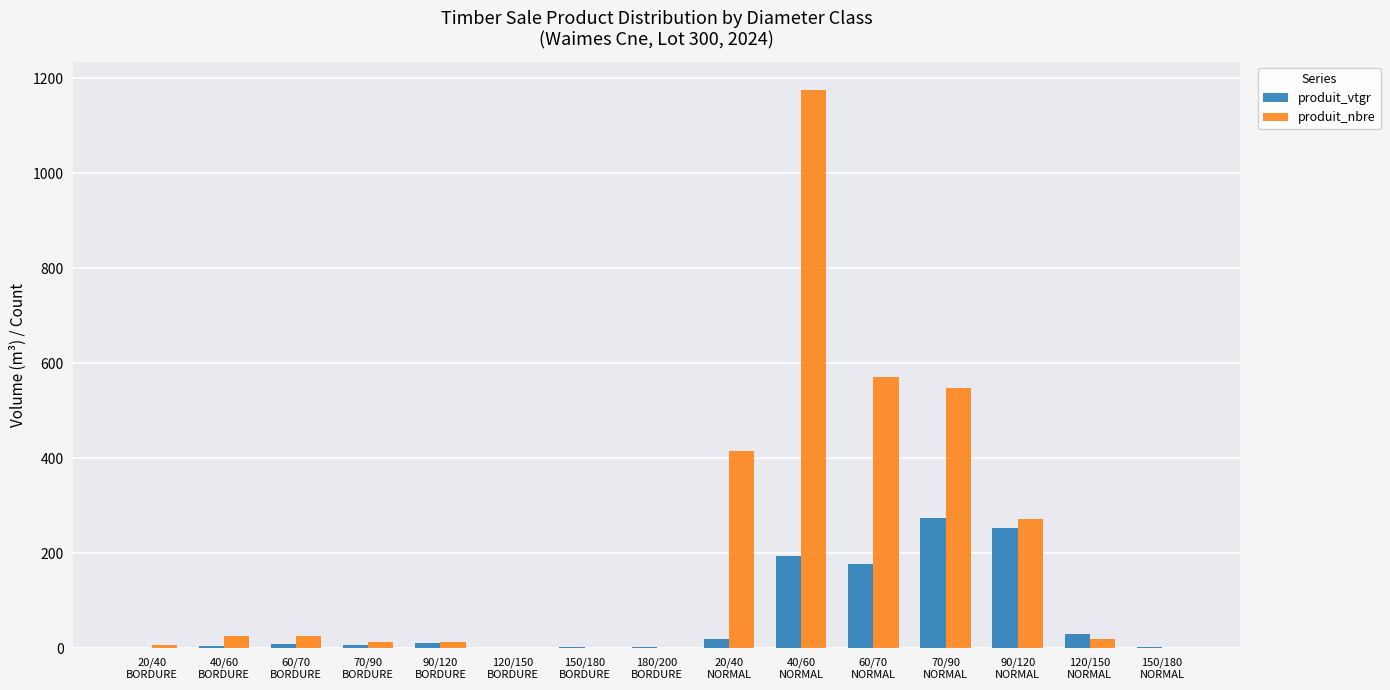

What is the sum of all produit_vtgr values?

986.5